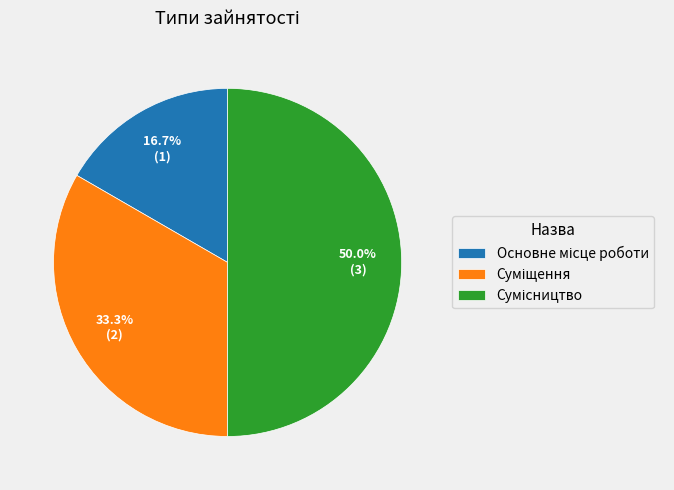

Approximately how many times larger is the value at Суміщення compared to Основне місце роботи?

2.0